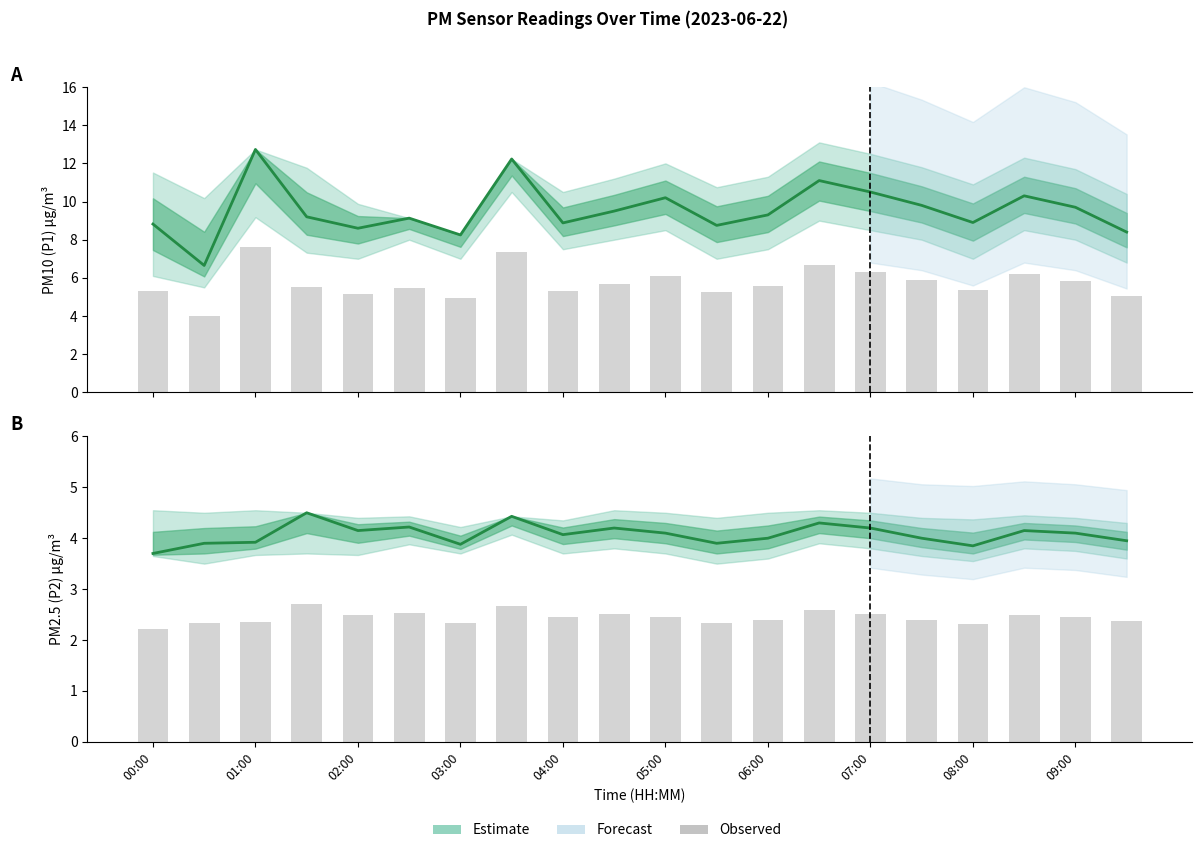

How many data points in P1 Estimate are above 9?

12